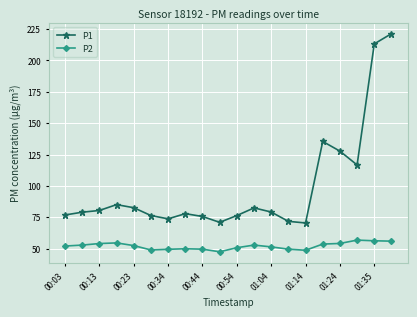

Which series has the largest total across all categories?

P1